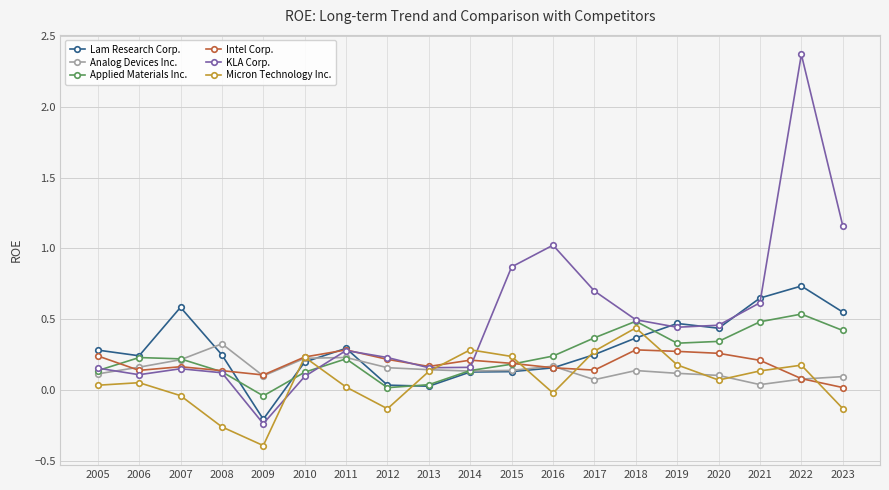

Does the chart have visible grid lines?

Yes